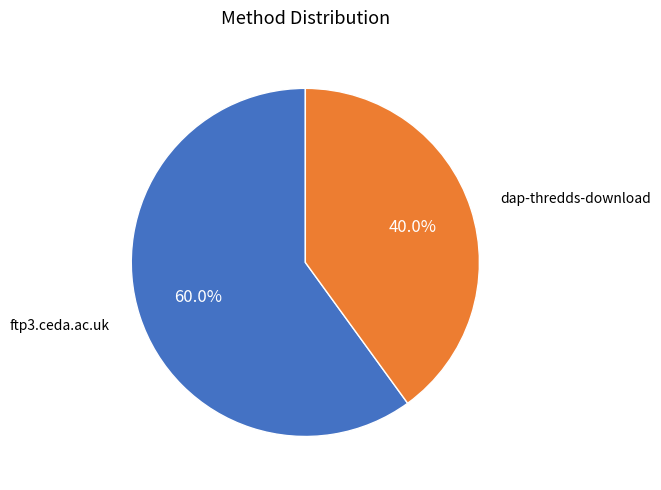

To the nearest percent, what is the average slice percentage?

50%